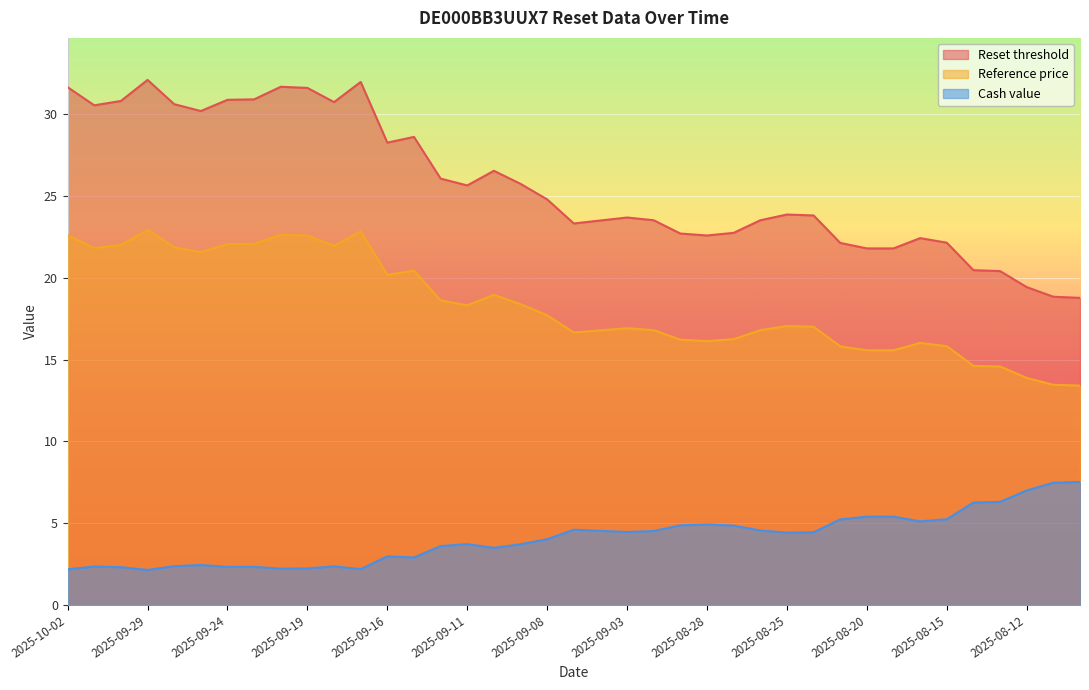

Rank the categories by Cash value value from highest to lowest.

2025-08-08, 2025-08-11, 2025-08-12, 2025-08-13, 2025-08-14, 2025-08-20, 2025-08-19, 2025-08-15, 2025-08-21, 2025-08-18, 2025-08-28, 2025-08-29, 2025-08-27, 2025-09-05, 2025-08-26, 2025-09-04, 2025-09-02, 2025-09-03, 2025-08-22, 2025-08-25, 2025-09-08, 2025-09-11, 2025-09-09, 2025-09-12, 2025-09-10, 2025-09-16, 2025-09-15, 2025-09-25, 2025-09-26, 2025-09-18, 2025-10-01, 2025-09-24, 2025-09-23, 2025-09-30, 2025-09-19, 2025-09-22, 2025-09-17, 2025-10-02, 2025-09-29